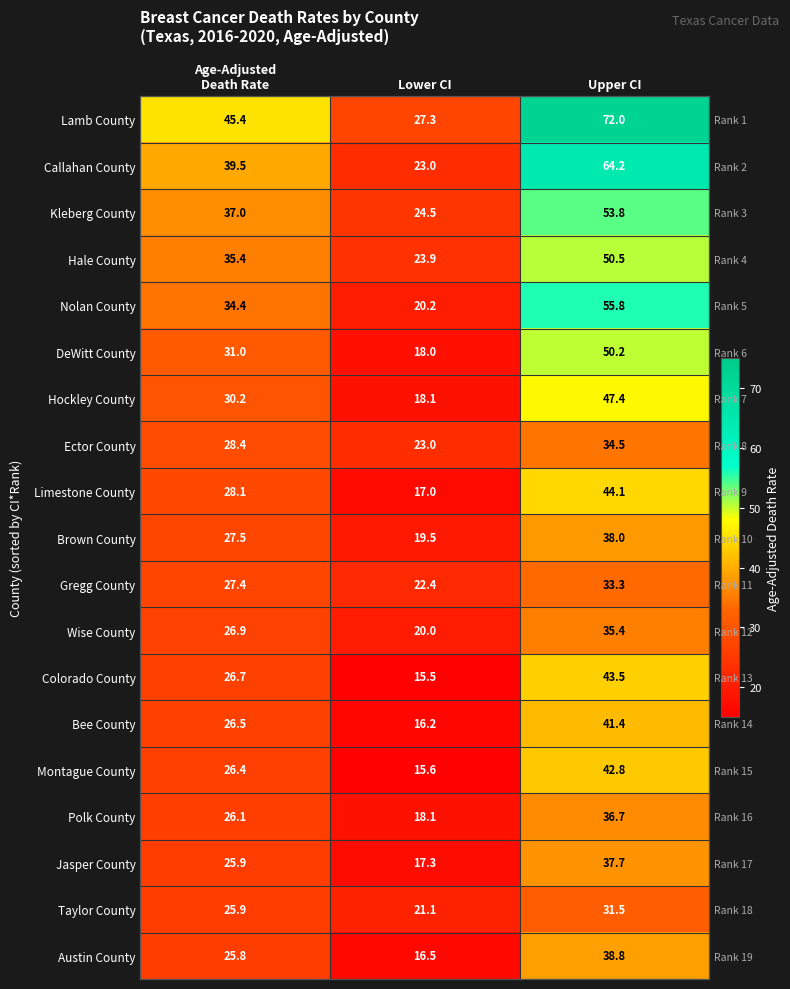

What value does the Brown County series have at Lower CI?

19.5